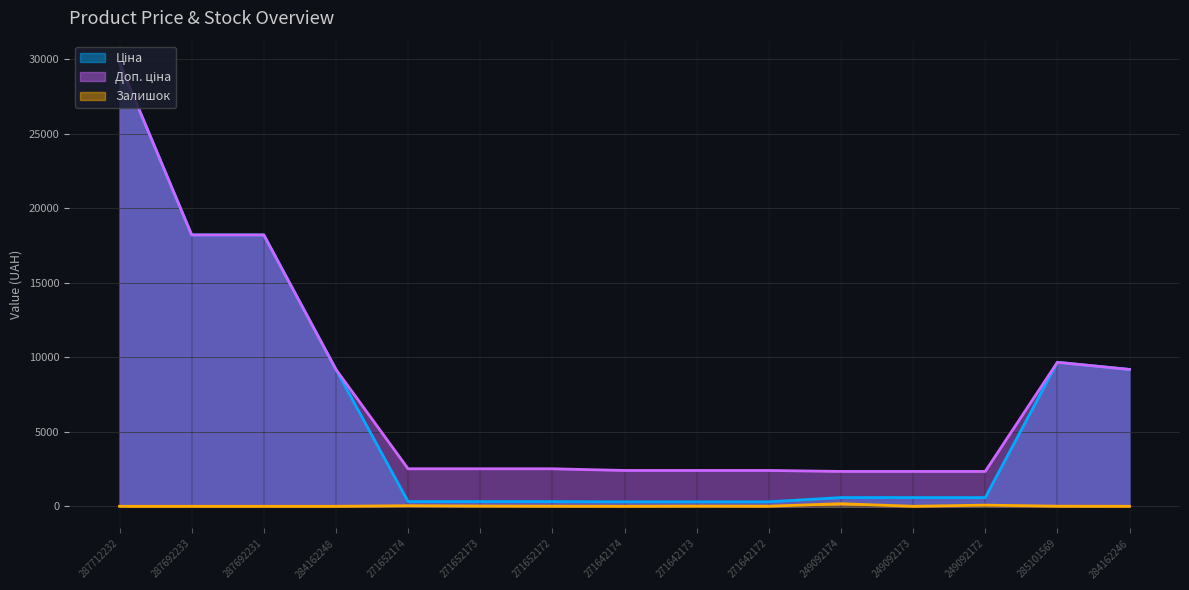

What is the maximum value shown in the chart?

29761.5